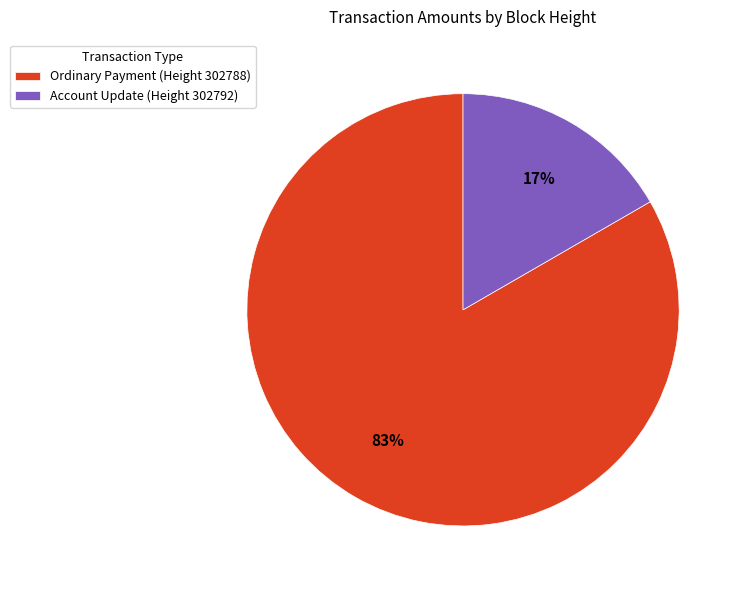

To the nearest percent, what is the average slice percentage?

50%